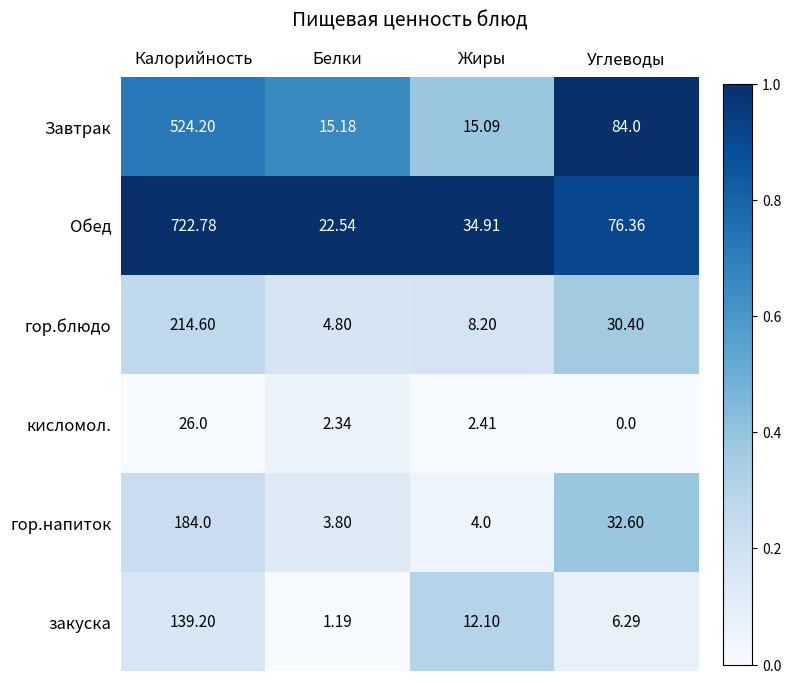

Where is кисломол. nearest to the value 13?

Жиры